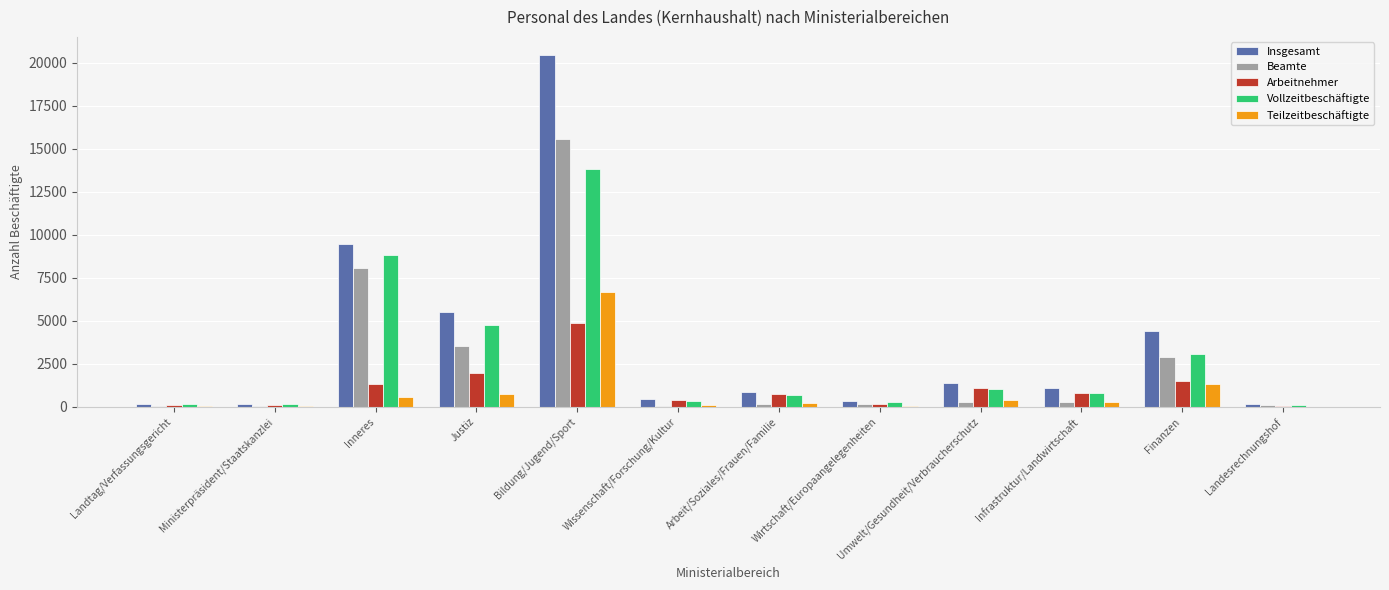

At which category is the sum across all series the highest?

Bildung/Jugend/Sport